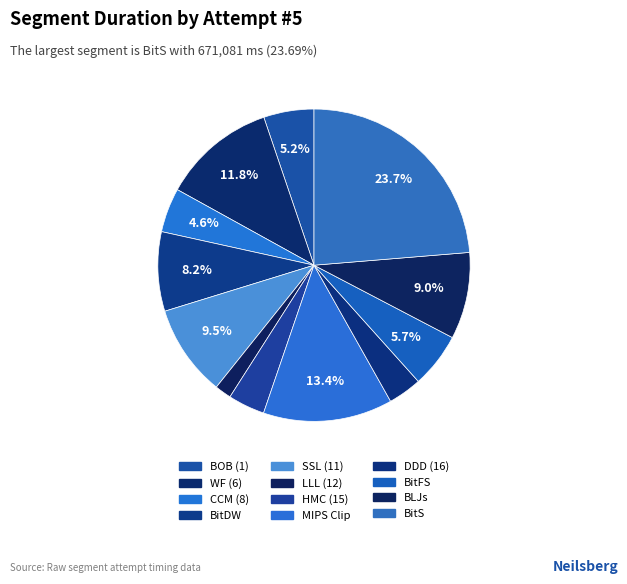

Count the number of slices in the pie.

12